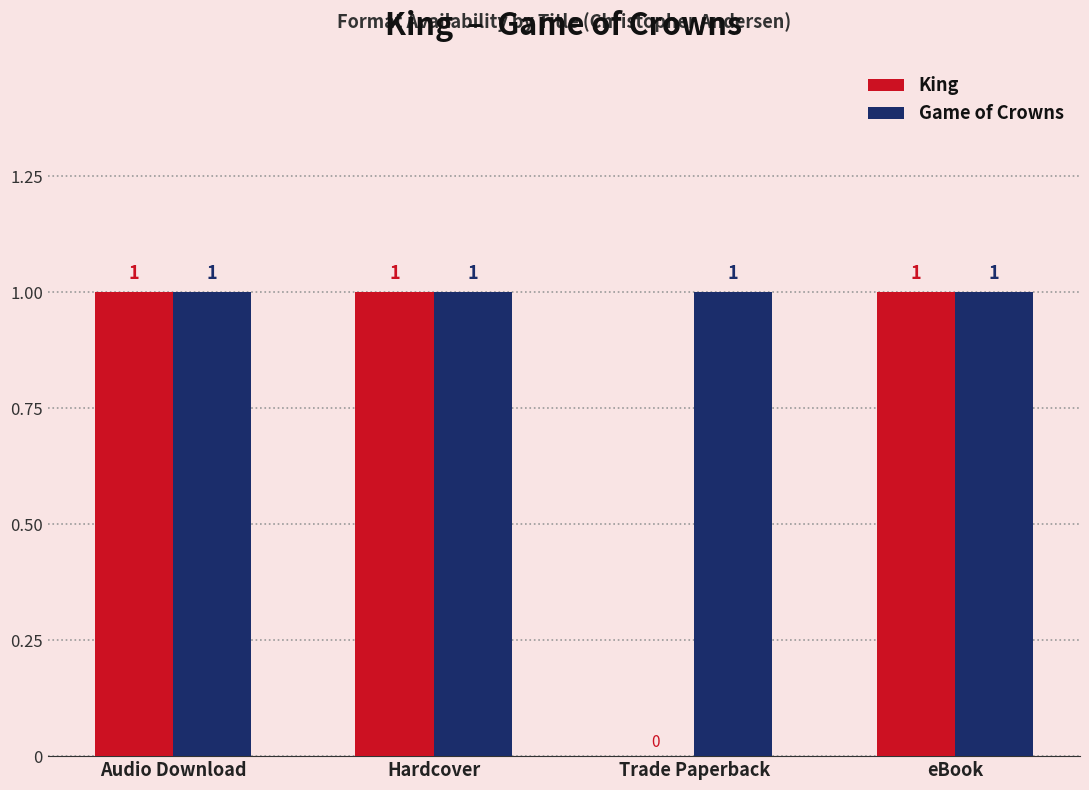

What is the total value across all series at Hardcover?

2